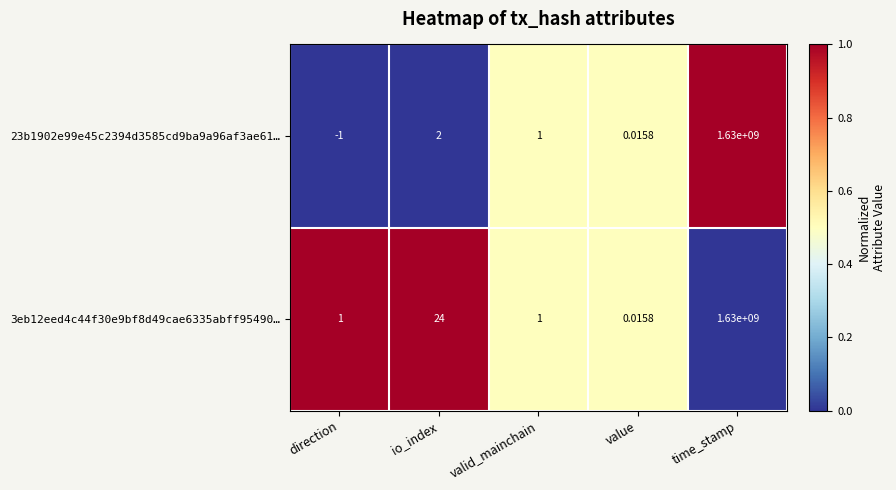

At which label is 3eb12eed4c44f30e9bf8d49cae6335abff95490… closest to 815000000?

io_index